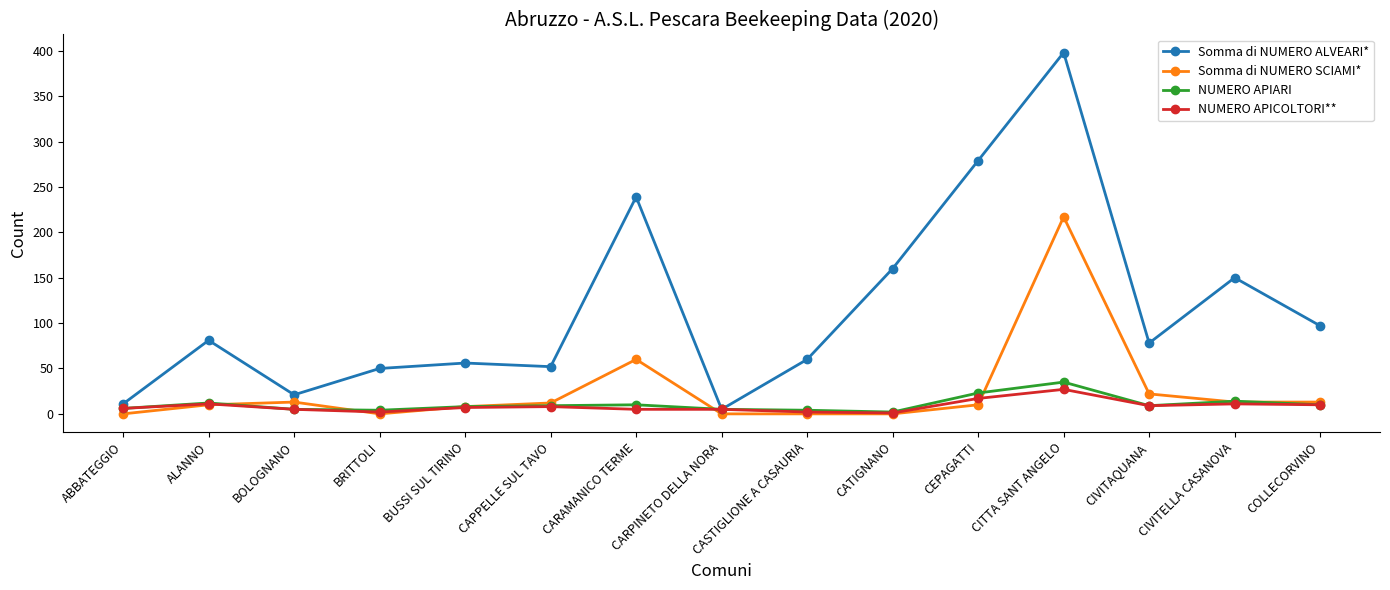

Which series changed the most between ALANNO and CASTIGLIONE A CASAURIA?

Somma di NUMERO ALVEARI*